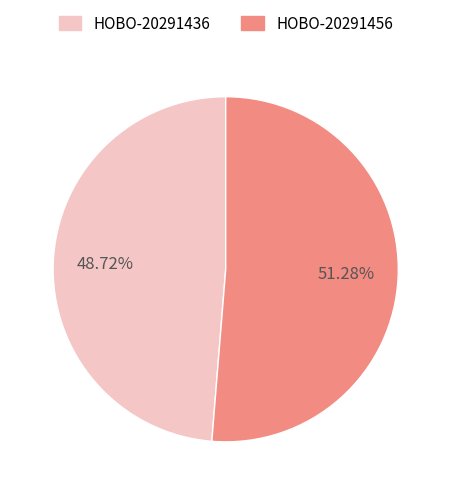

What is the majority slice?

HOBO-20291456